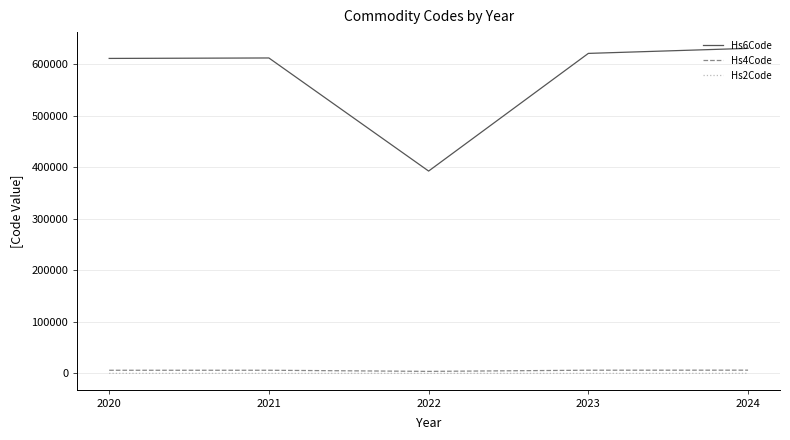

What is the maximum value shown in the chart?

630231